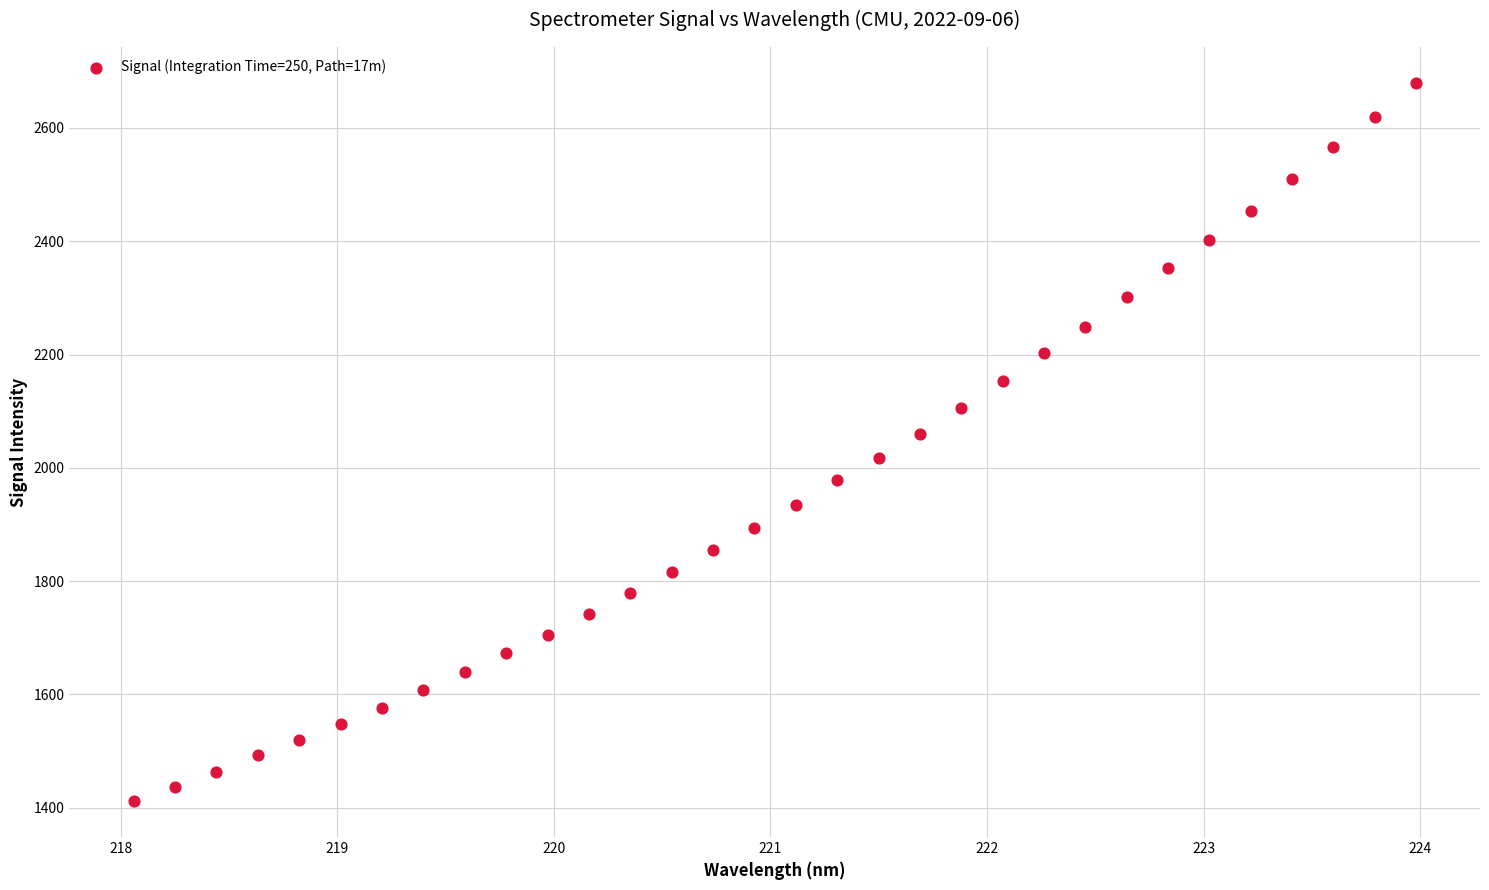

What is the range of X values (max minus min)?

5.9